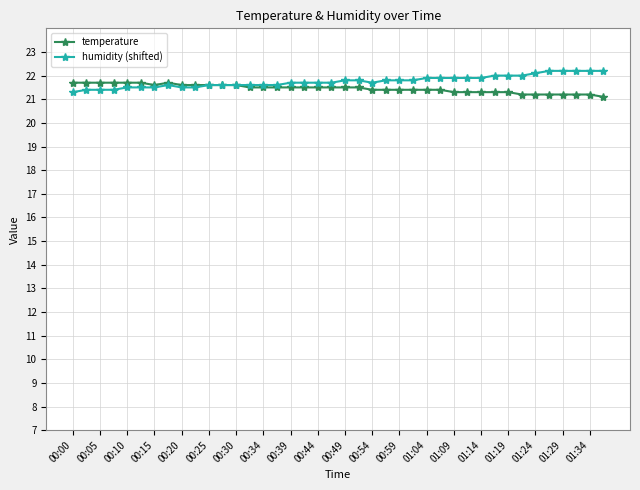

What is the value of the humidity (shifted) point at the 5th from the left?

21.5